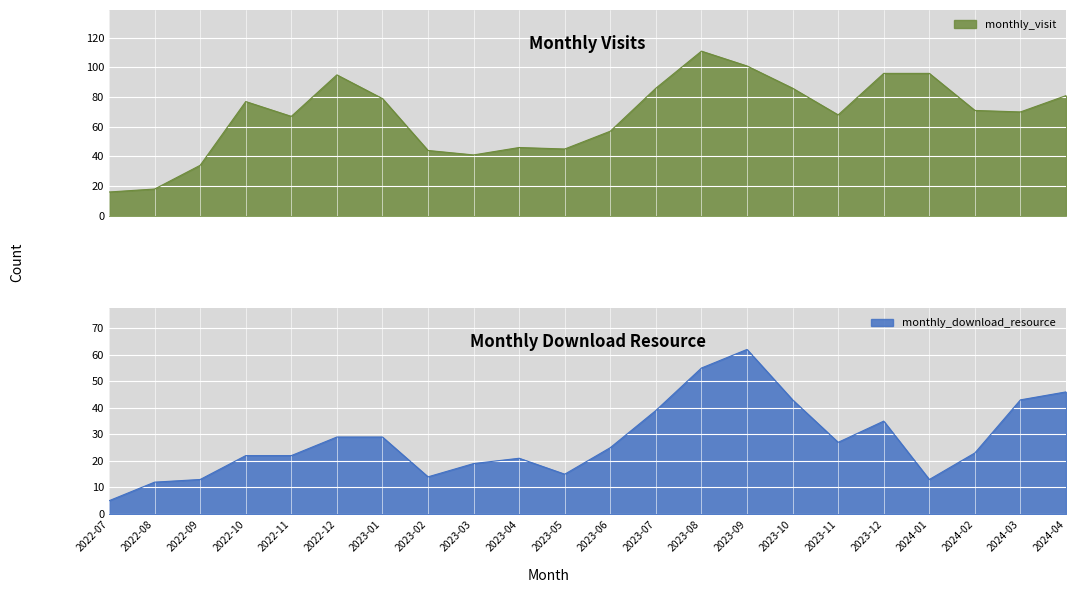

Rank the series at 2023-09 from lowest to highest value.

monthly_download_resource, monthly_visit